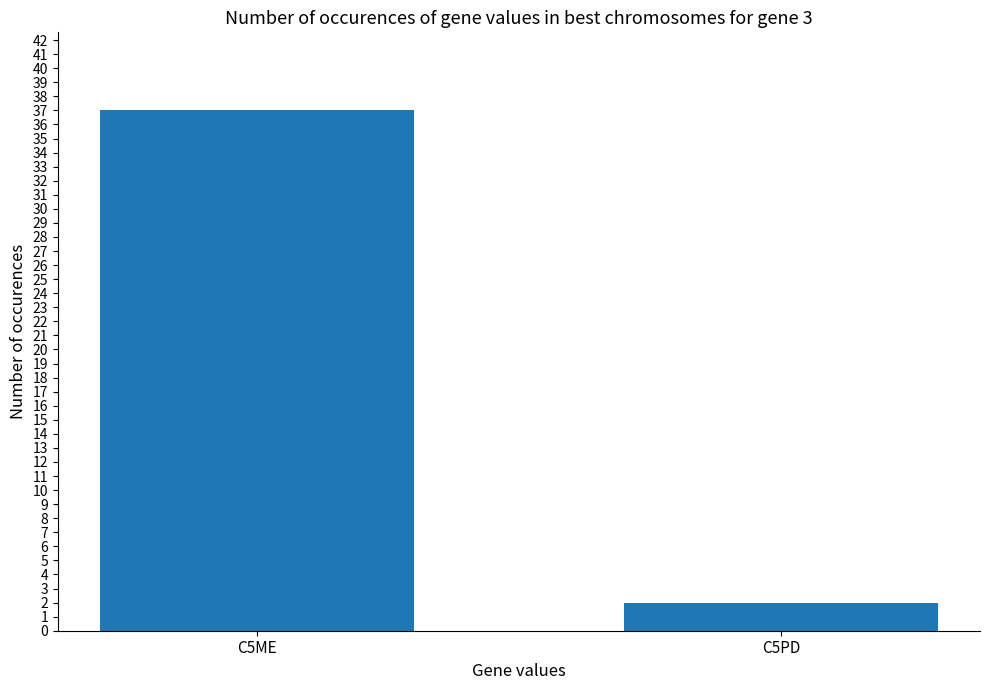

What position from the right is C5ME?

2